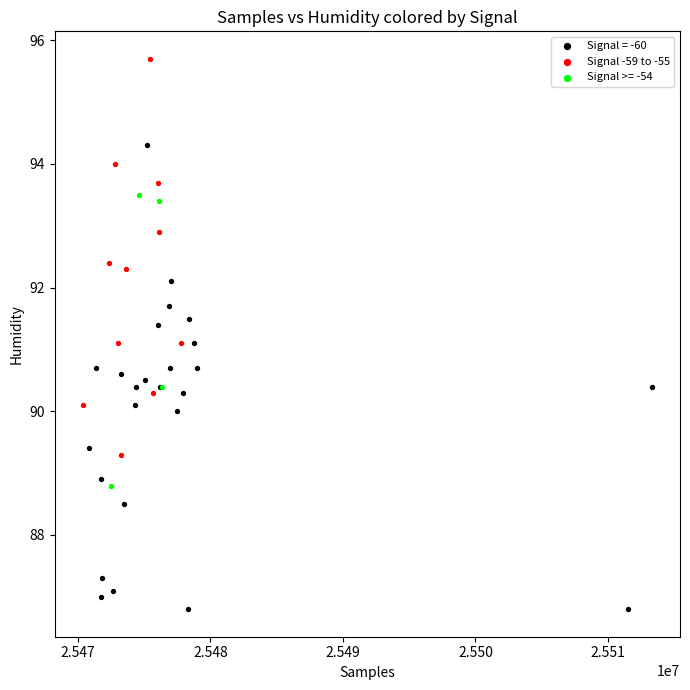

Which series has the largest Y range (max minus min)?

Signal = -60